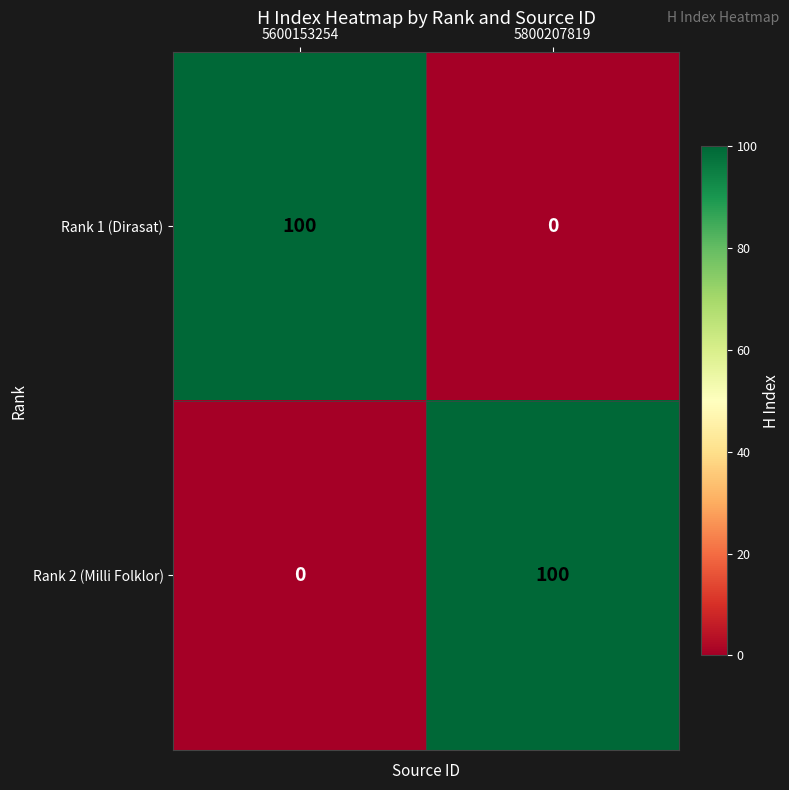

Reading left to right, list all the values displayed in this chart.

Rank 1 (Dirasat): 100	0
Rank 2 (Milli Folklor): 0	100